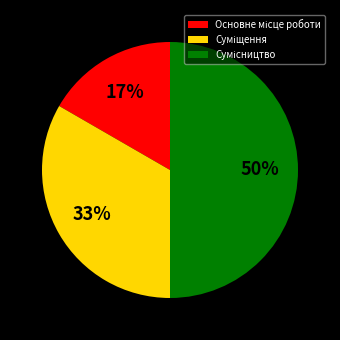

To the nearest percent, what is the average slice percentage?

33%